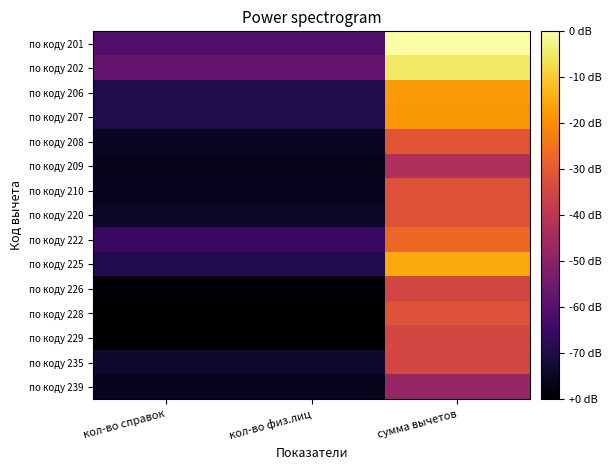

Reading right to left, list all the values displayed in this chart.

по коду 201: сумма вычетов=23.6	кол-во физ.лиц=6.9	кол-во справок=6.9
по коду 202: сумма вычетов=22.2	кол-во физ.лиц=7.9	кол-во справок=7.9
по коду 206: сумма вычетов=18.8	кол-во физ.лиц=4.4	кол-во справок=4.4
по коду 207: сумма вычетов=18.6	кол-во физ.лиц=4.4	кол-во справок=4.4
по коду 208: сумма вычетов=15.1	кол-во физ.лиц=2.9	кол-во справок=2.9
по коду 209: сумма вычетов=11.9	кол-во физ.лиц=2.7	кол-во справок=2.7
по коду 210: сумма вычетов=14.9	кол-во физ.лиц=2.8	кол-во справок=2.8
по коду 220: сумма вычетов=14.9	кол-во физ.лиц=3.1	кол-во справок=3.1
по коду 222: сумма вычетов=16.2	кол-во физ.лиц=5.6	кол-во справок=5.6
по коду 225: сумма вычетов=19.5	кол-во физ.лиц=4.5	кол-во справок=4.5
по коду 226: сумма вычетов=14.0	кол-во физ.лиц=1.9	кол-во справок=1.9
по коду 228: сумма вычетов=14.9	кол-во физ.лиц=1.6	кол-во справок=1.6
по коду 229: сумма вычетов=14.1	кол-во физ.лиц=1.6	кол-во справок=1.6
по коду 235: сумма вычетов=14.1	кол-во физ.лиц=3.4	кол-во справок=3.4
по коду 239: сумма вычетов=10.6	кол-во физ.лиц=2.8	кол-во справок=2.8